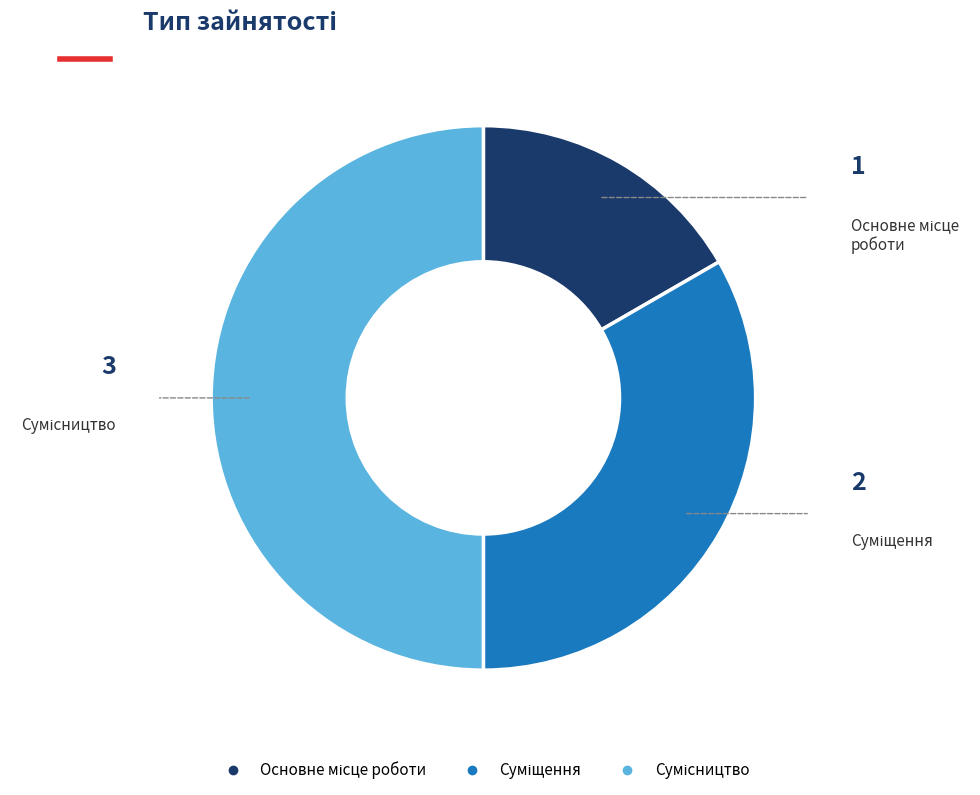

Count the number of slices in the pie.

3